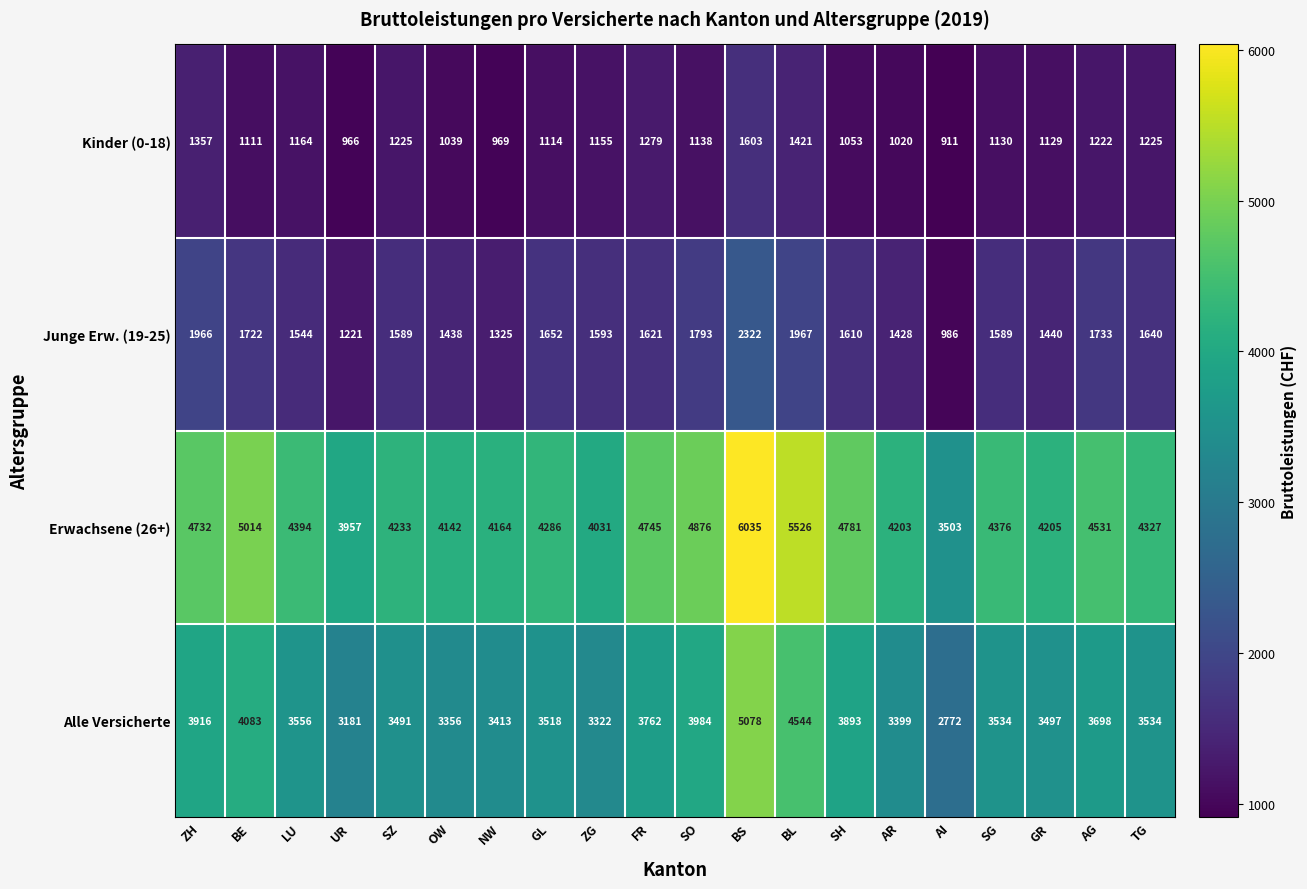

What is the sum of the Erwachsene (26+) values at LU and SG?

8770